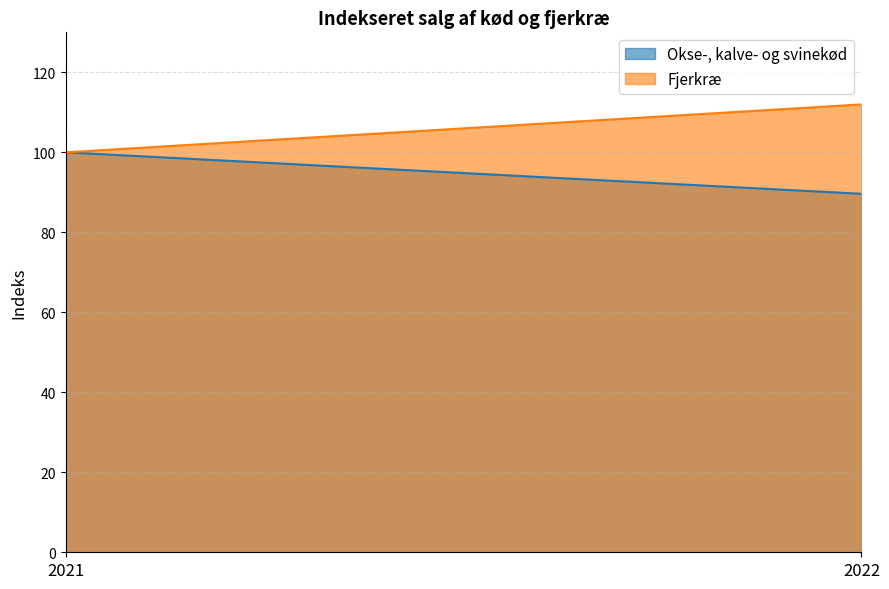

What is the greatest value displayed?

112.0